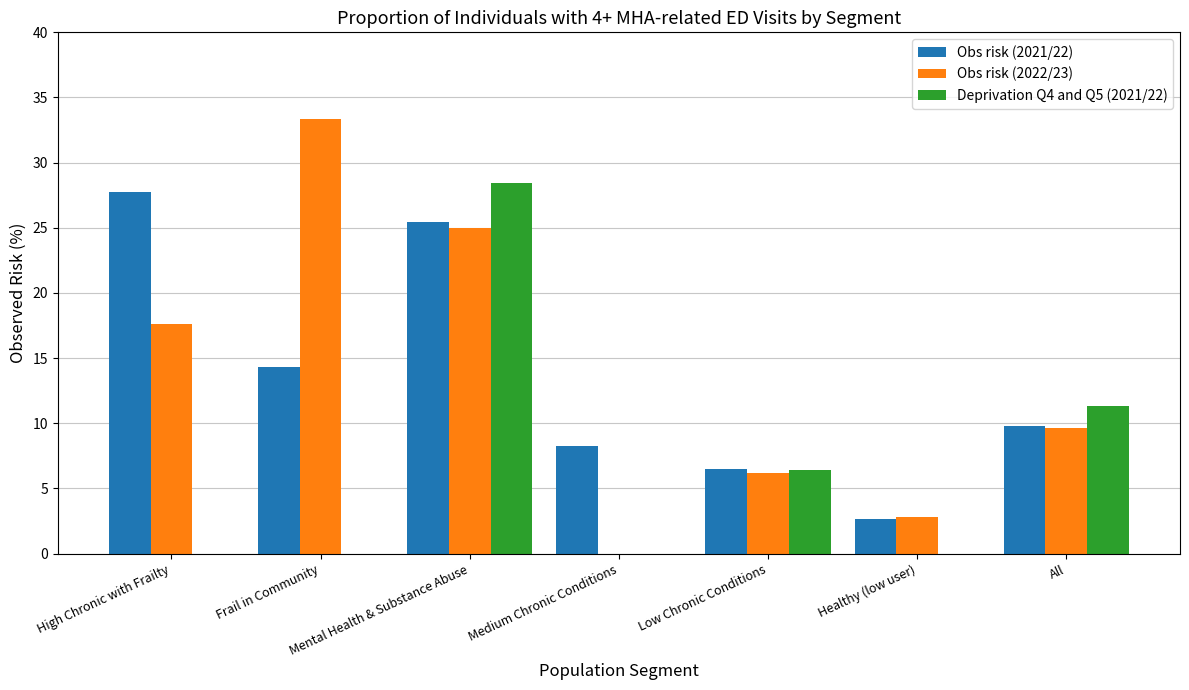

What is the sum of the Deprivation Q4 and Q5 (2021/22) values at Low Chronic Conditions and All?

17.8